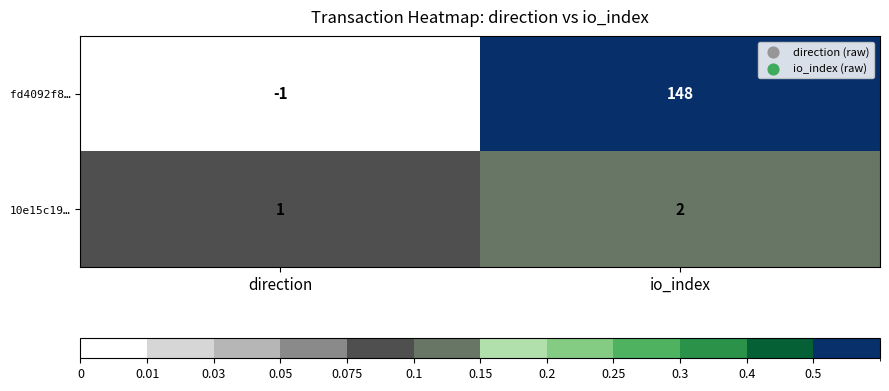

True or false: fd4092f8… has a value of 203 at io_index.

False